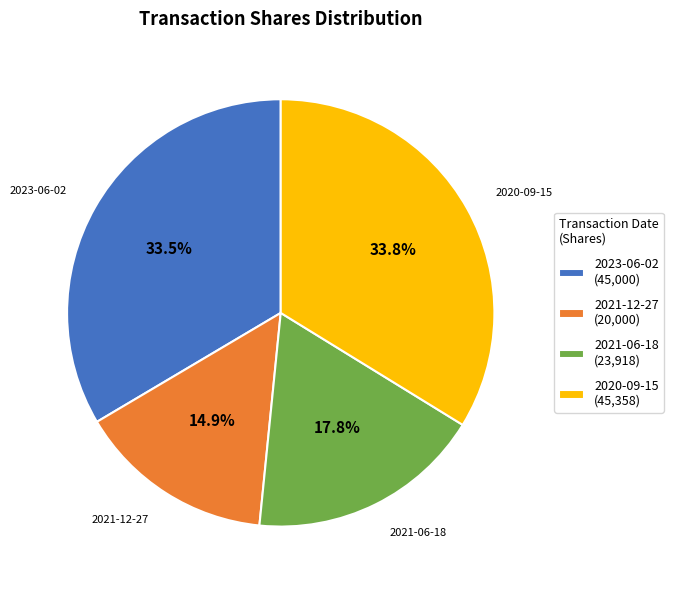

To the nearest percent, what is the combined percentage of 2021-12-27 and 2023-06-02?

48%